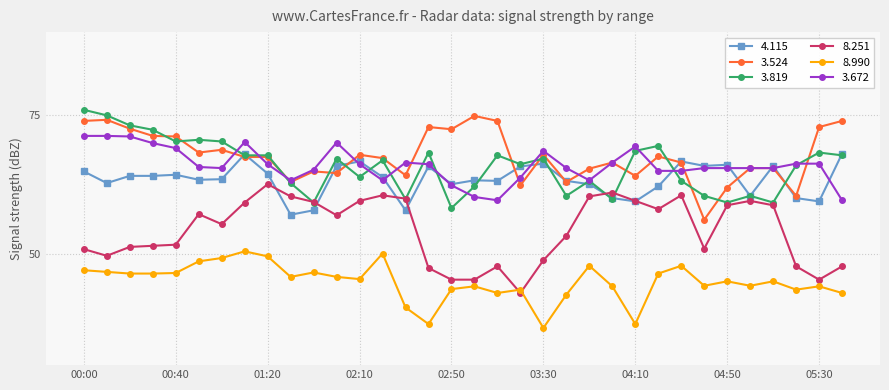

True or false: 3.524 and 8.990 cross at least once.

False